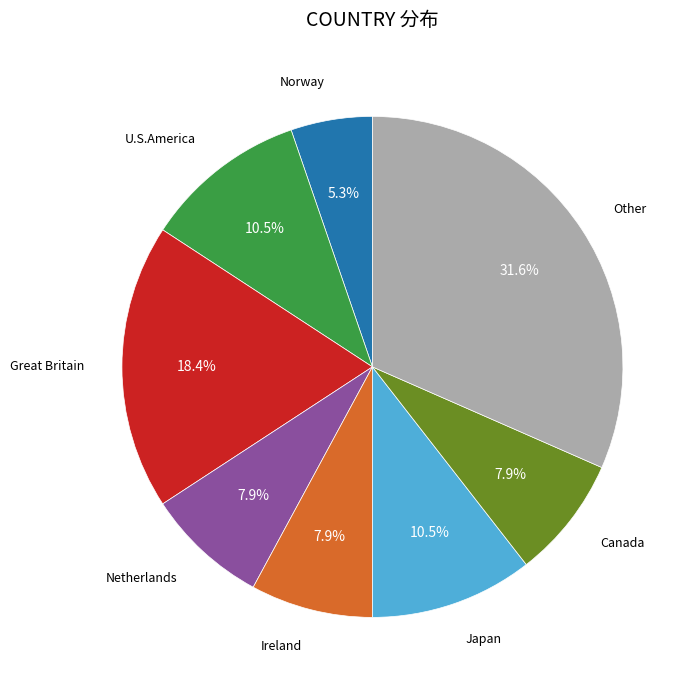

Is there a majority slice in this chart?

No